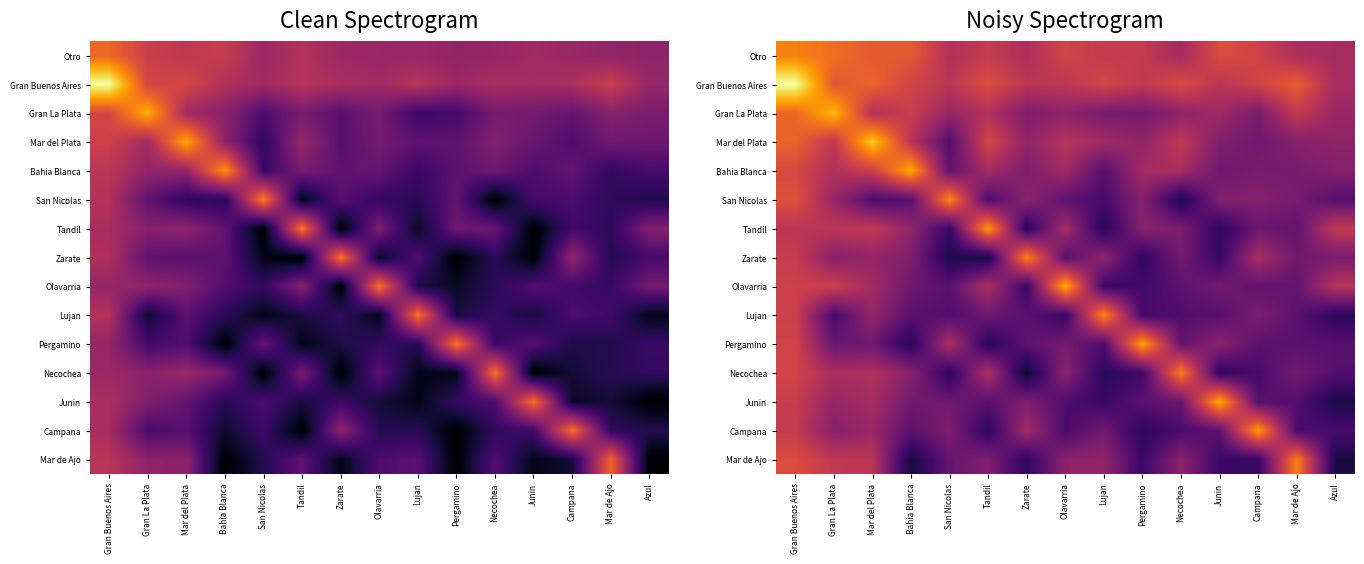

Count the number of data series in this chart.

15